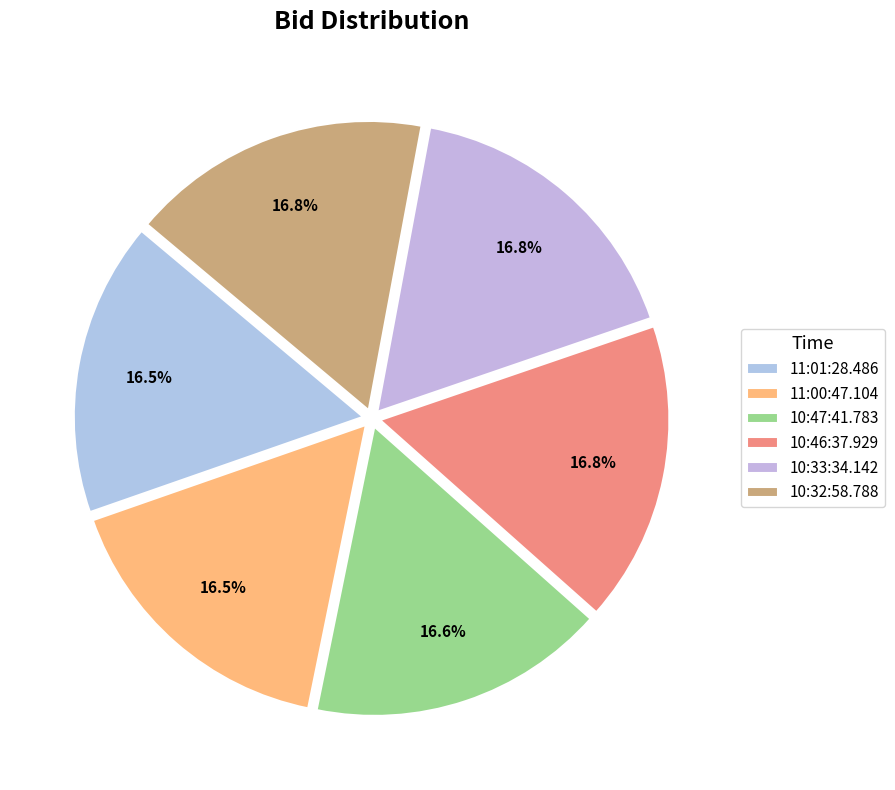

Which category has the biggest portion of the pie?

10:46:37.929